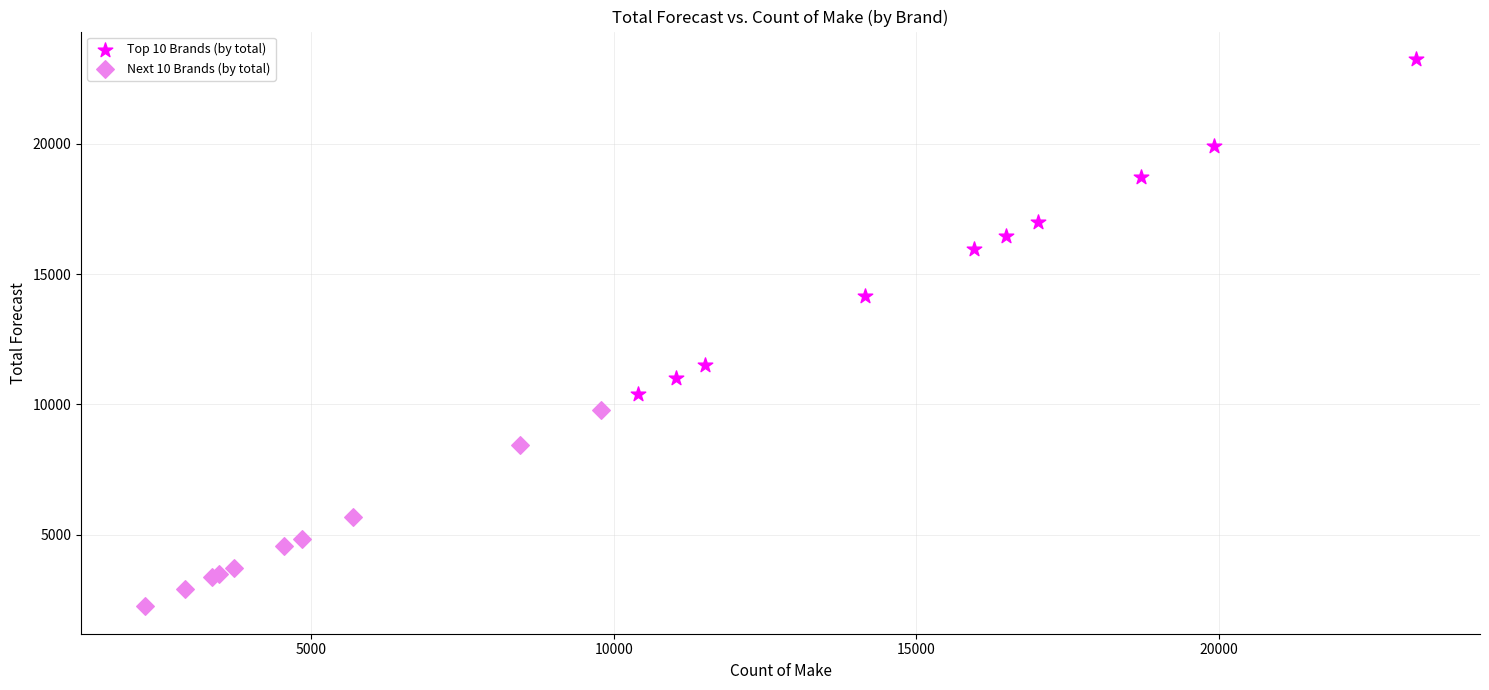

What are all the series names shown in the legend?

Top 10 Brands (by total), Next 10 Brands (by total)